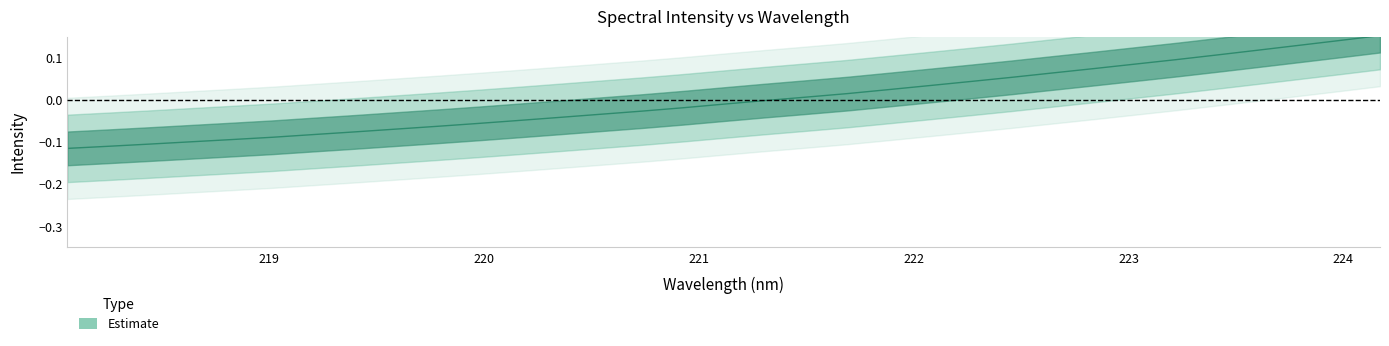

Reading right to left, list all the values displayed in this chart.

0.2	0.1	0.1	0.1	0.1	0.1	0.1	0.1	0.1	0.1	0.0	0.0	0.0	0.0	0.0	-0.0	-0.0	-0.0	-0.0	-0.0	-0.0	-0.0	-0.1	-0.1	-0.1	-0.1	-0.1	-0.1	-0.1	-0.1	-0.1	-0.1	-0.1